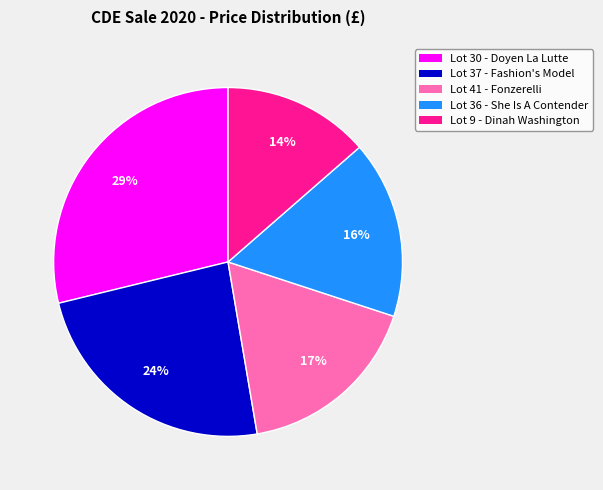

Is there a majority slice in this chart?

No